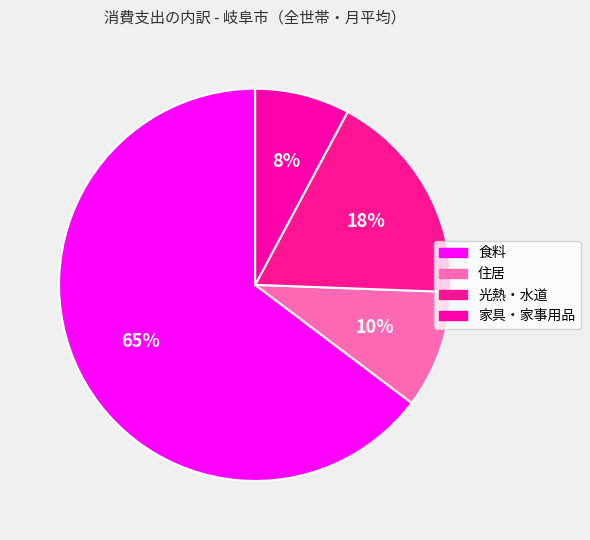

How many slices are in this pie chart?

4